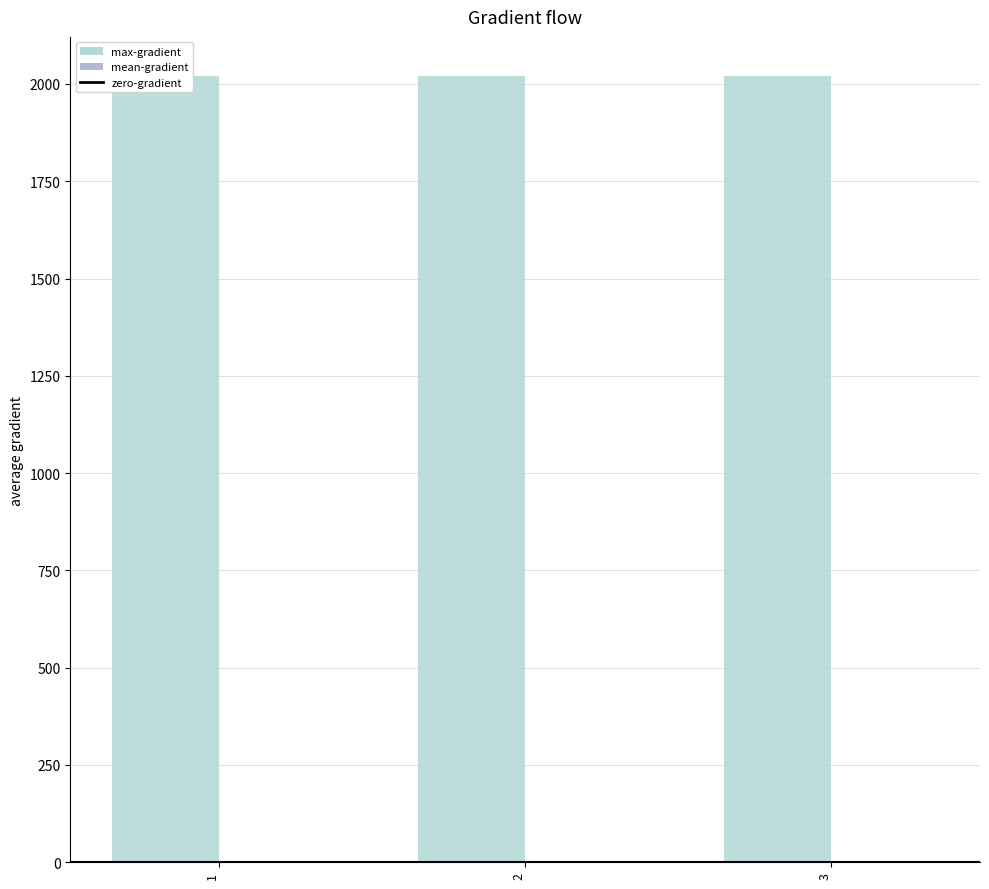

The value of 季度 at 1 is 2. True or false?

False